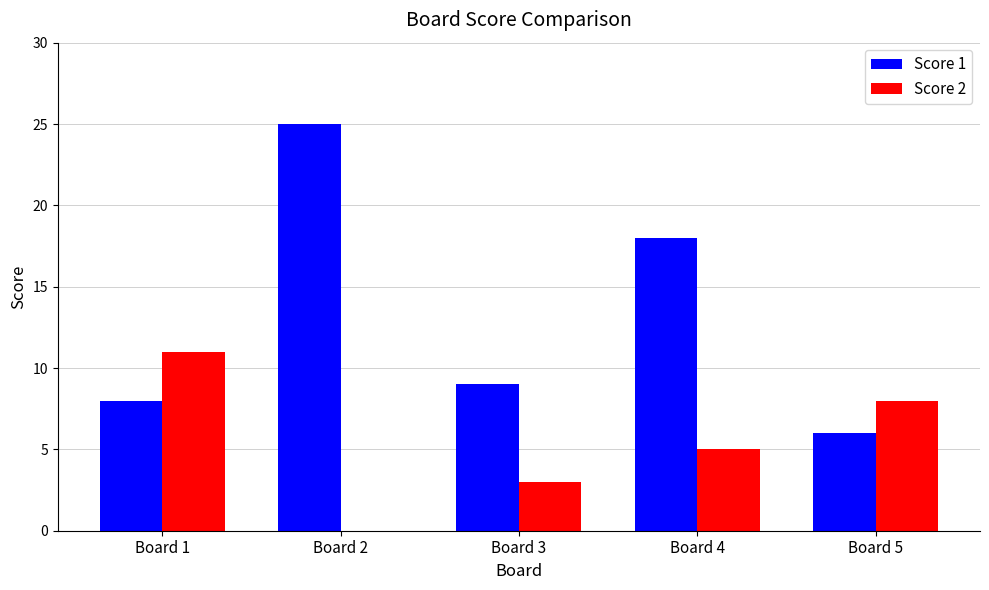

Read the Score 1 value at Board 5, to the nearest 10.

10